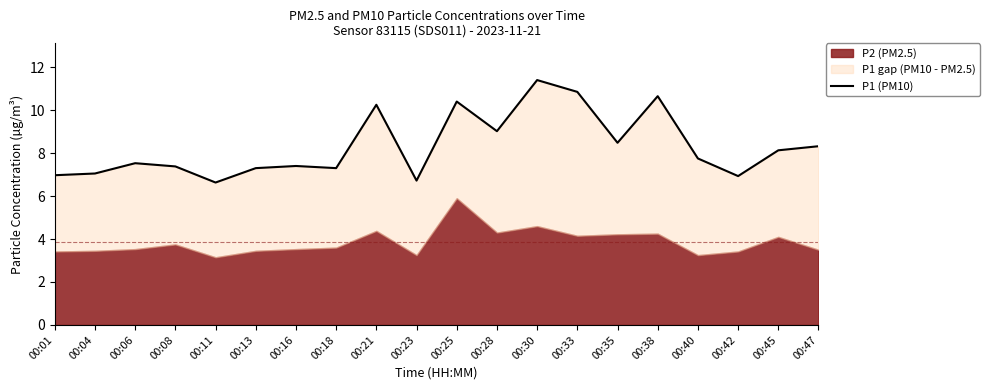

The chart shows a value of 8.5 at 00:35. True or false?

True